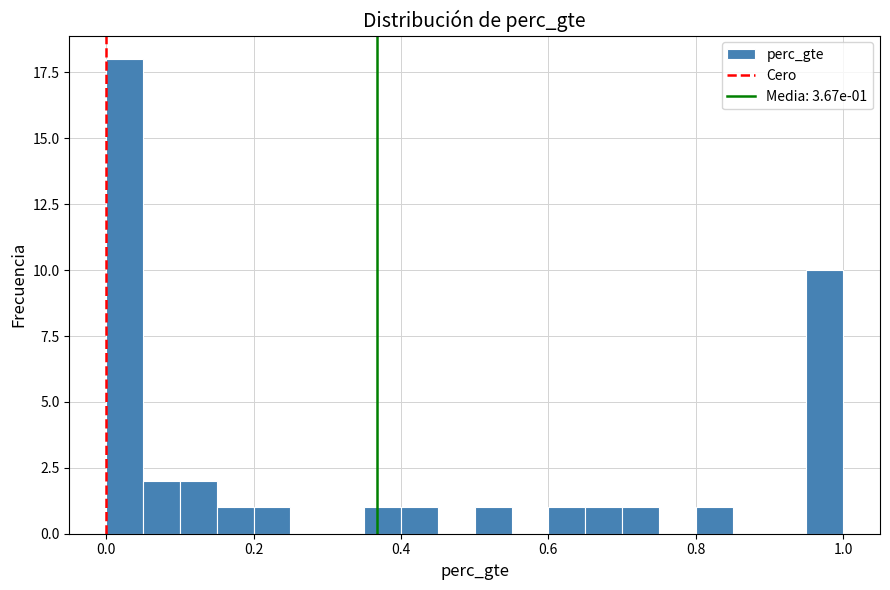

Read against the x-axis, roughly where is the centre of the tallest bar?

0.02